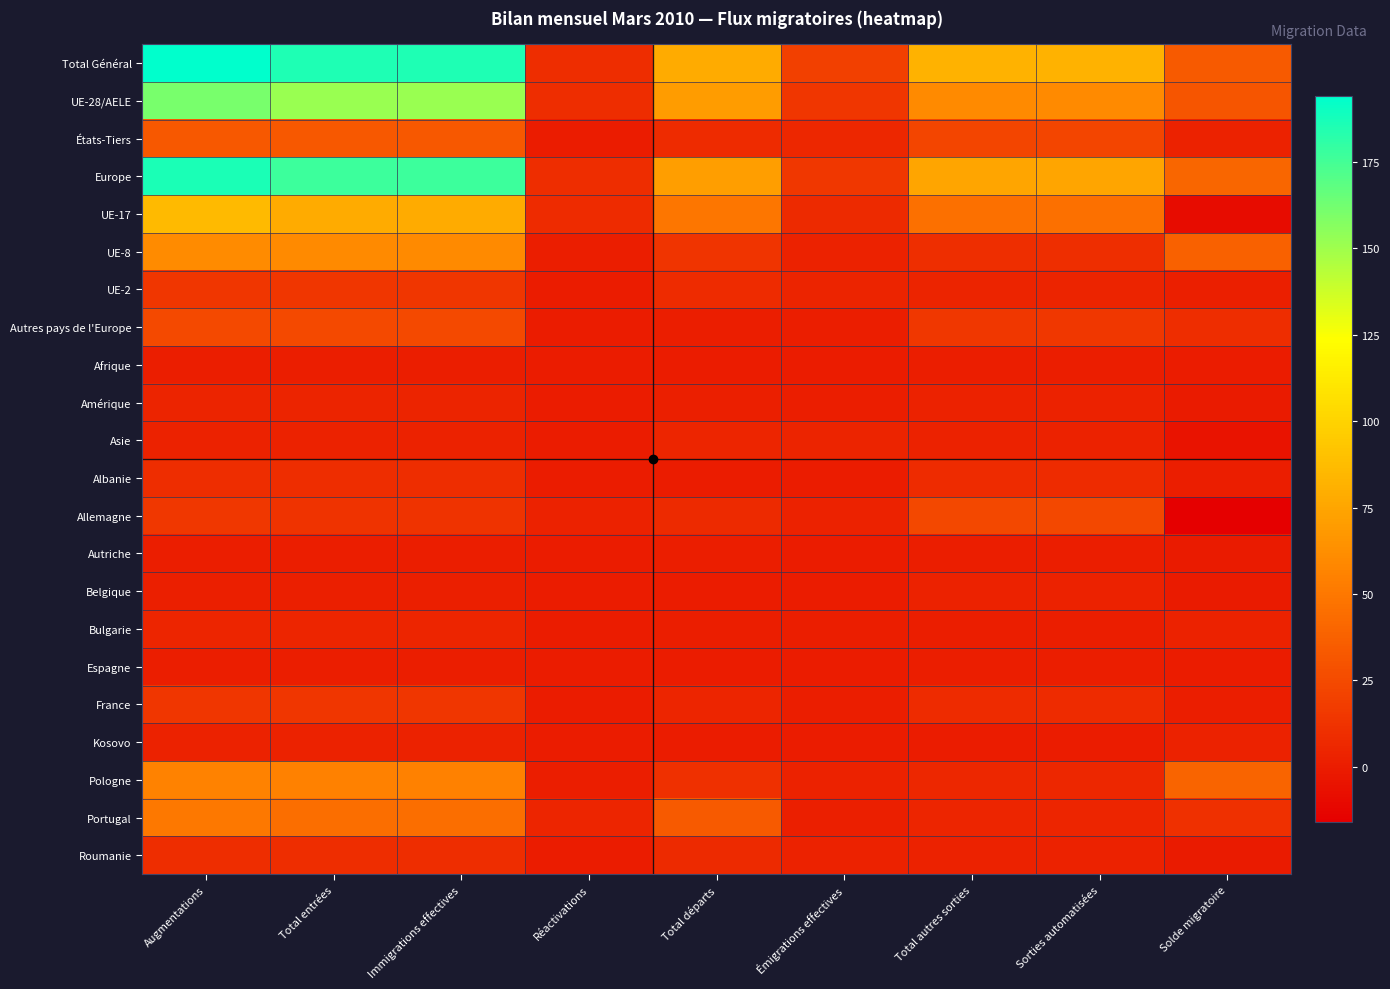

What is the difference between the highest and lowest values at Sorties automatisées?

82